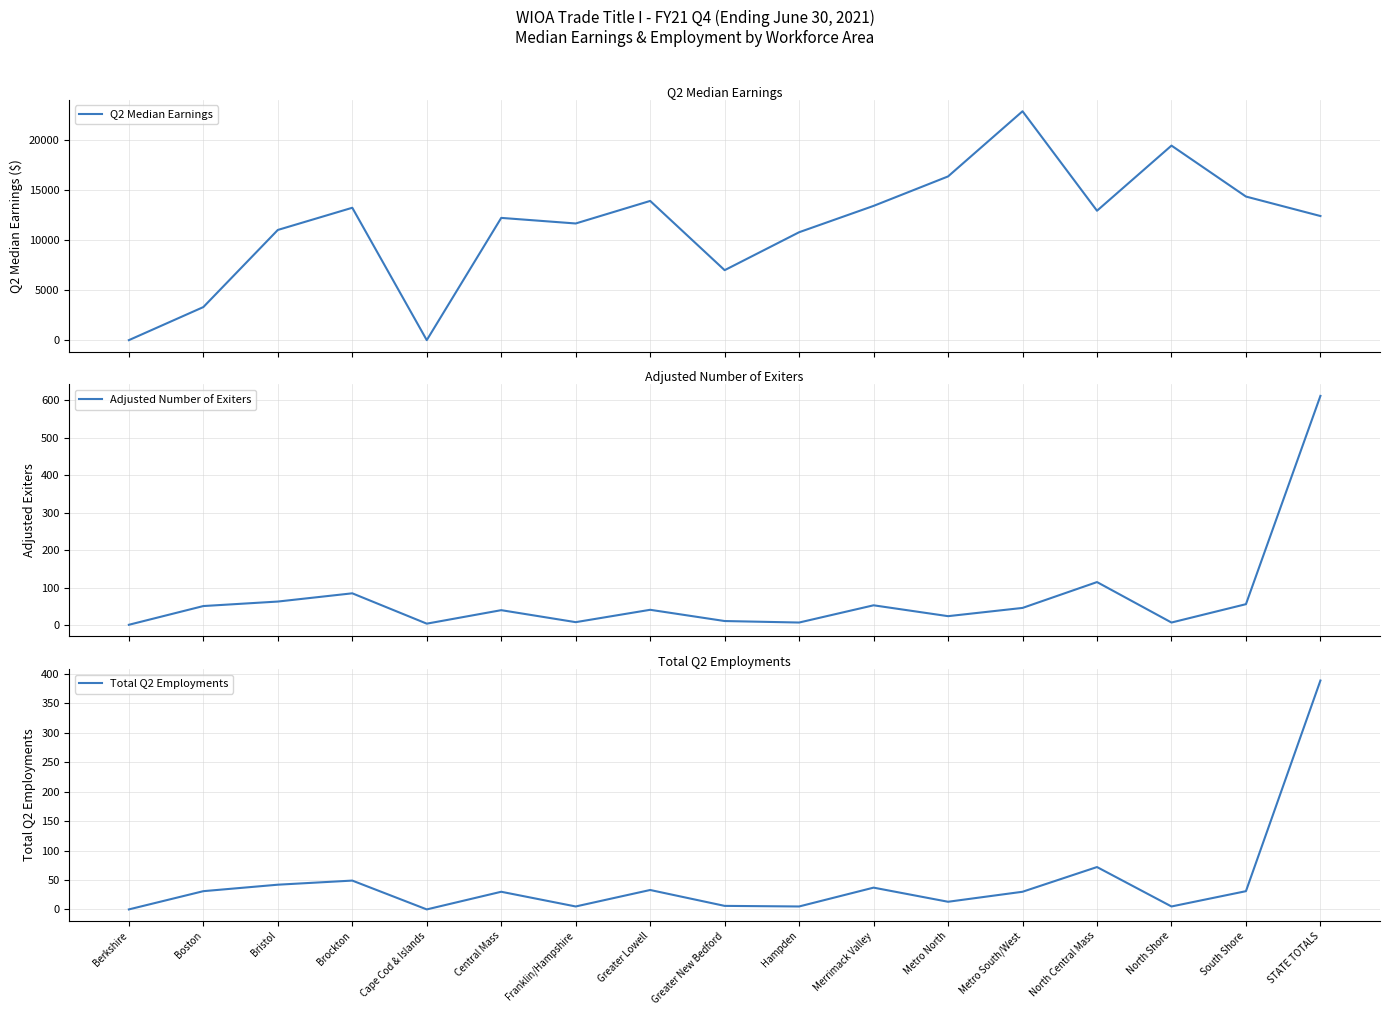

What position from the left is North Central Mass?

14